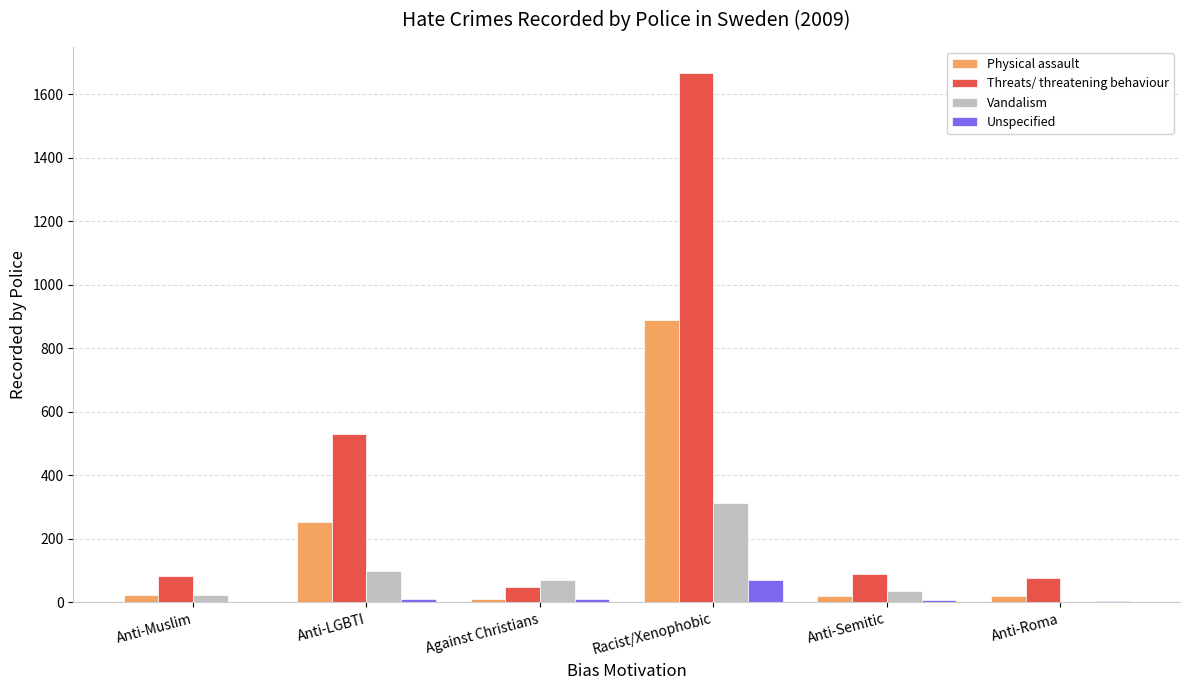

Which series changed the most between Anti-Muslim and Racist/Xenophobic?

Threats/ threatening behaviour